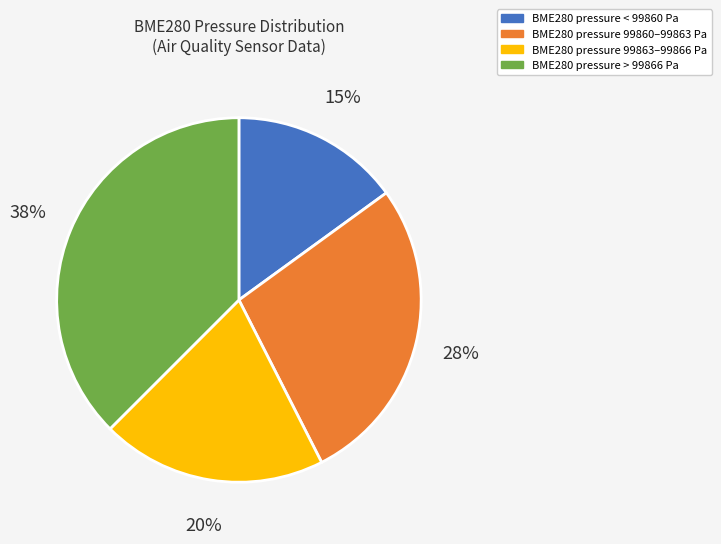

Does any single category account for the majority?

No